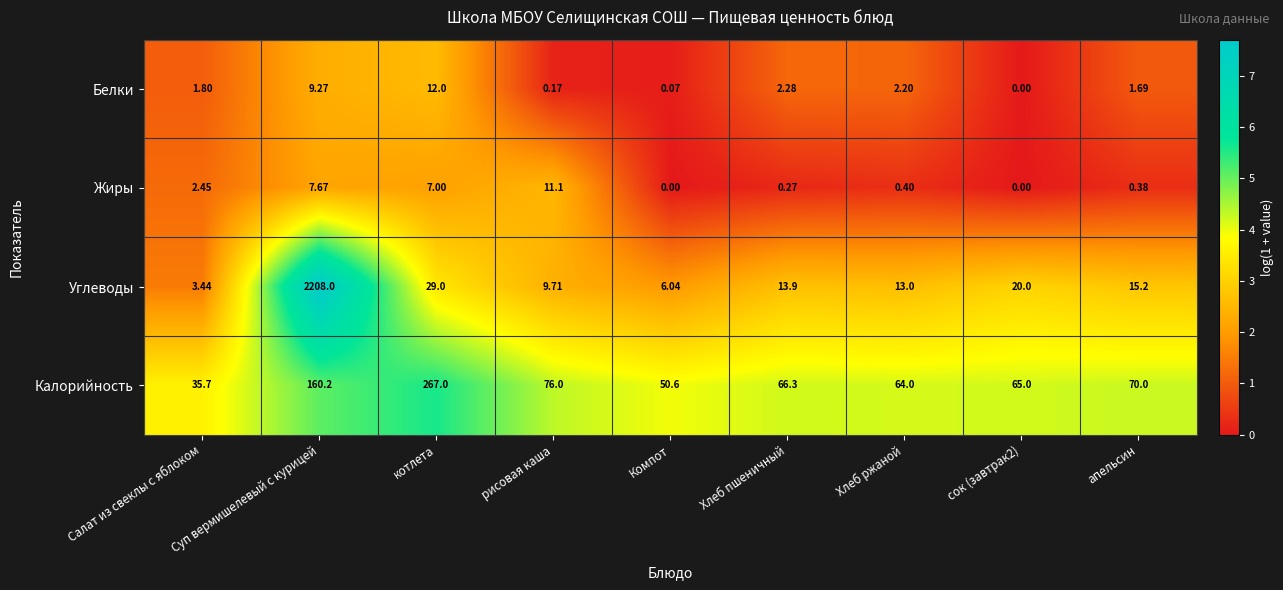

Between Суп вермишелевый с курицей and сок (завтрак2), which series saw the biggest shift?

Углеводы